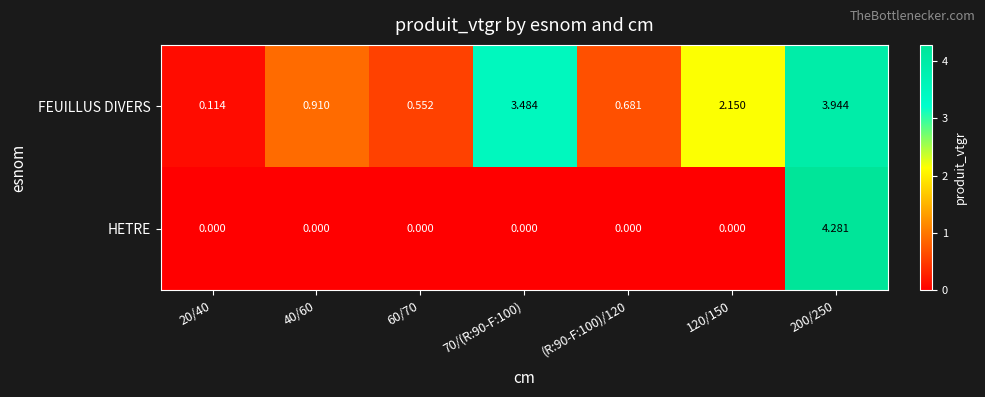

Is the value of HETRE at 120/150 greater than the value of FEUILLUS DIVERS at 40/60?

No